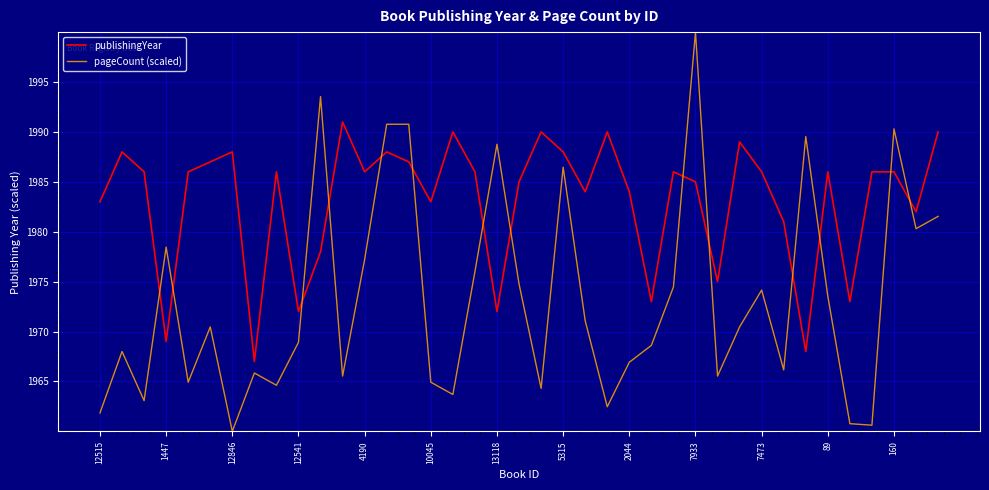

Which series has the largest total across all categories?

publishingYear